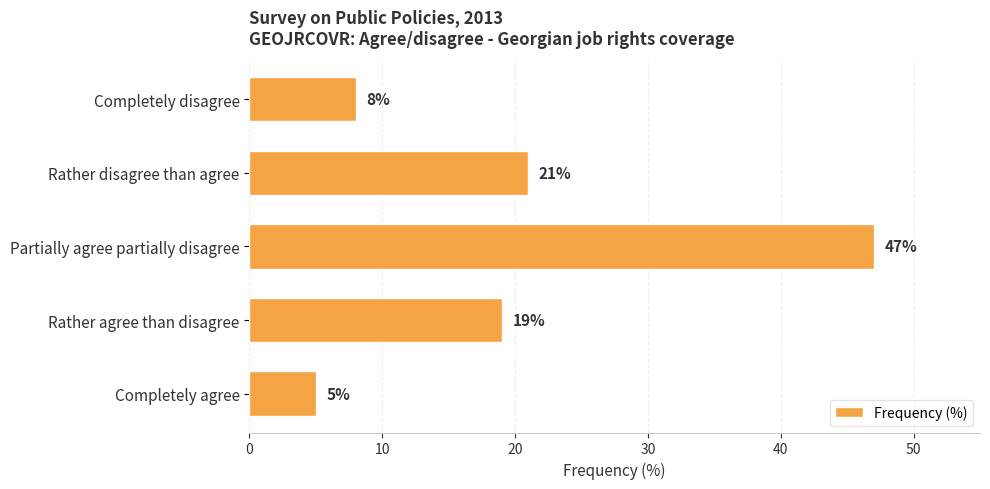

How many series are shown in this chart?

1